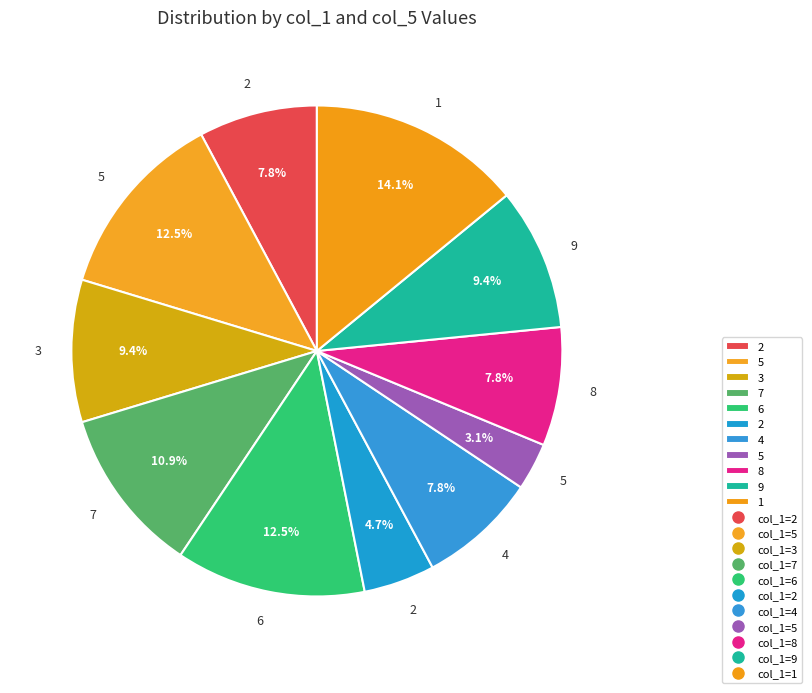

Which slice is the largest?

1